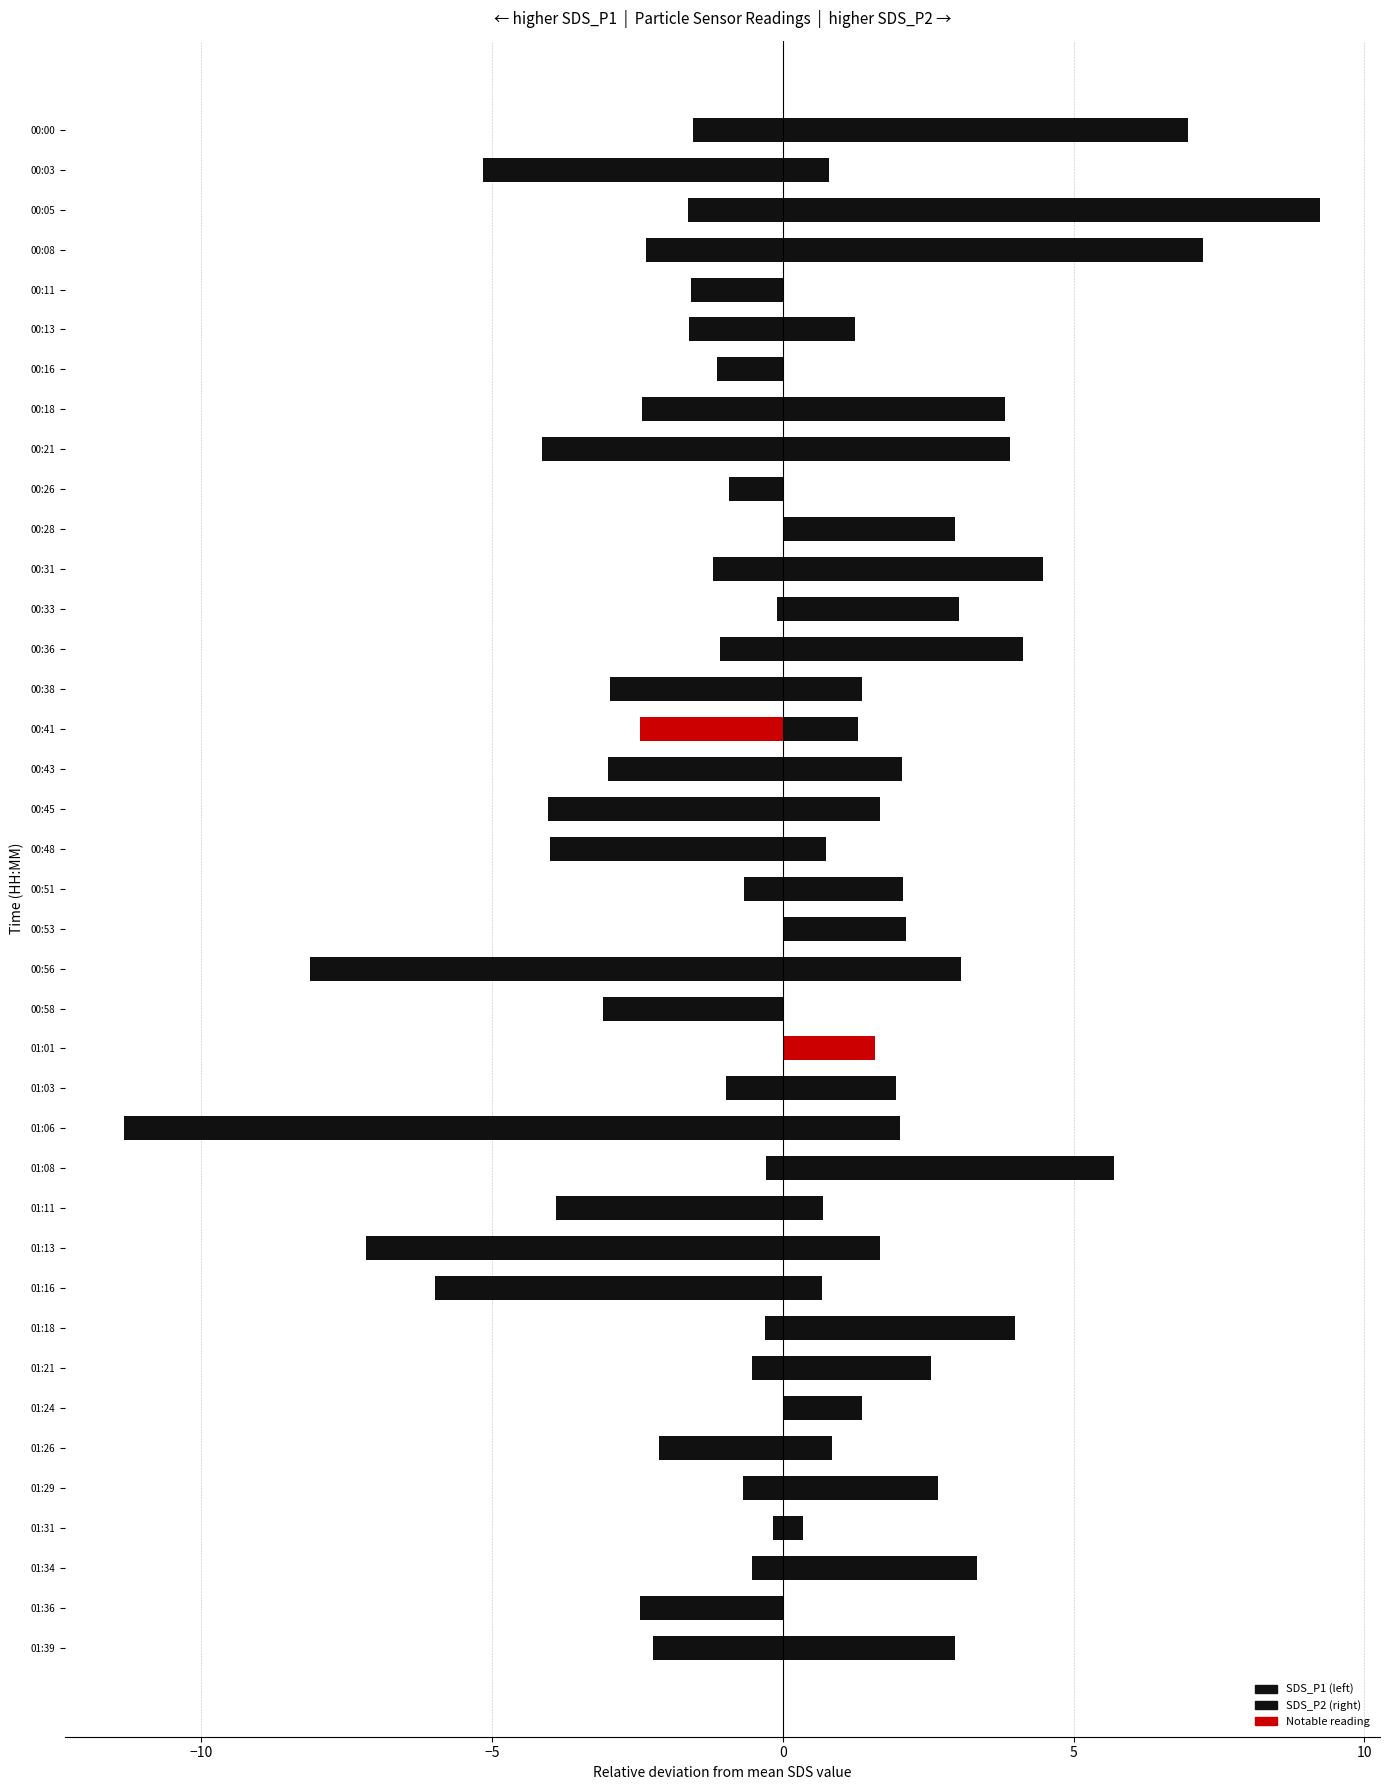

Which series changed the most between 00:43 and 01:08?

SDS_P1